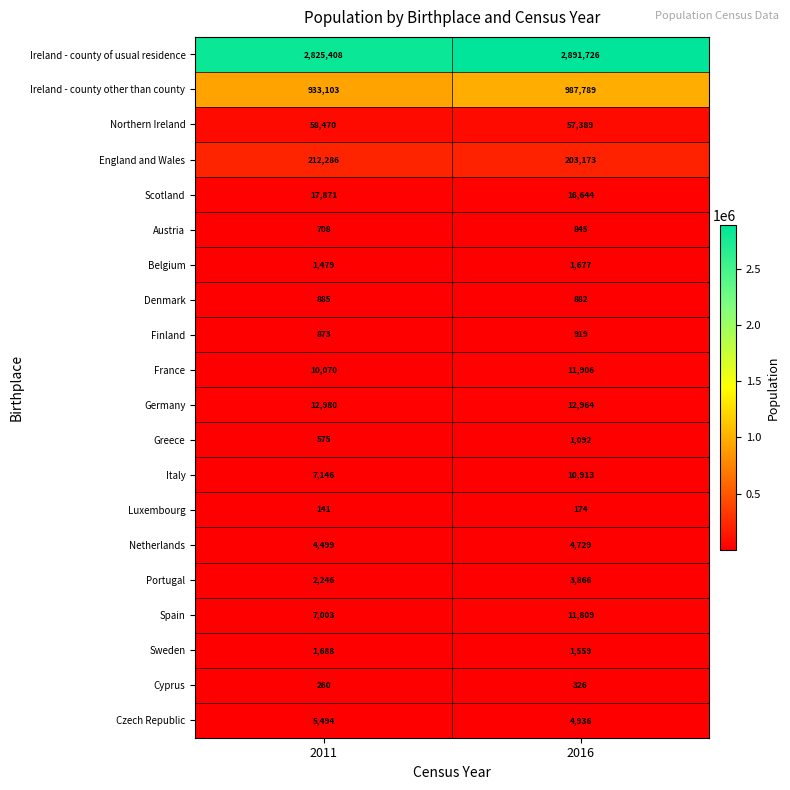

Which series changed the most between 2011 and 2016?

Ireland - county of usual residence